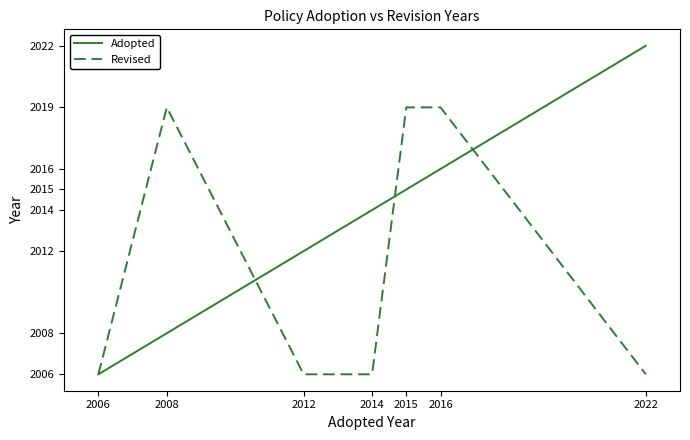

What is the difference between the maximum and minimum values in the Adopted series?

16